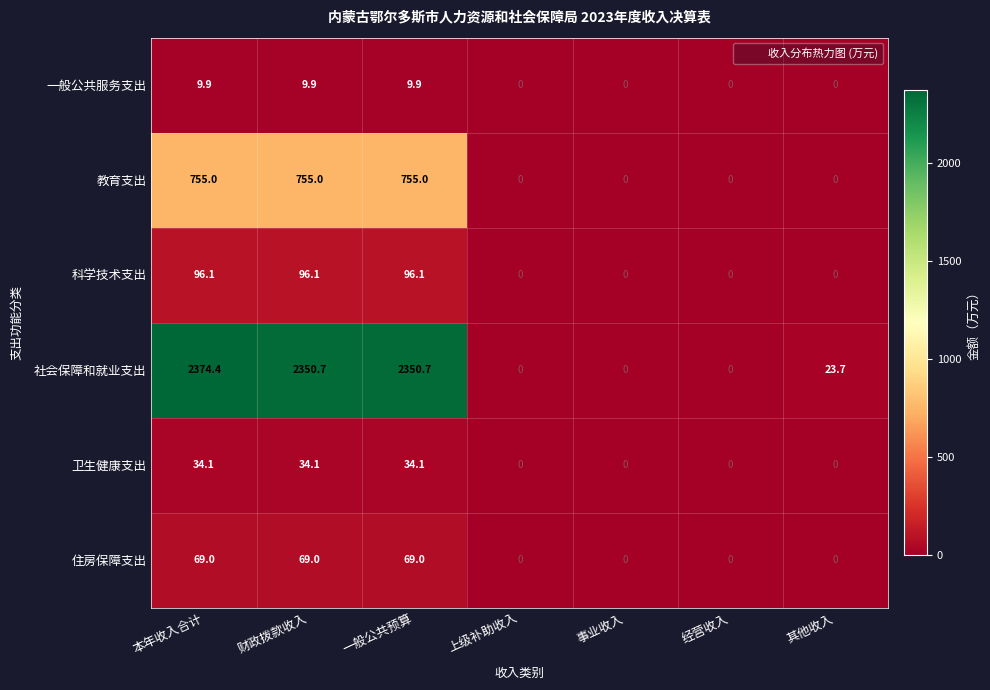

Rank the series by their maximum value, from lowest to highest.

一般公共服务支出, 卫生健康支出, 住房保障支出, 科学技术支出, 教育支出, 社会保障和就业支出